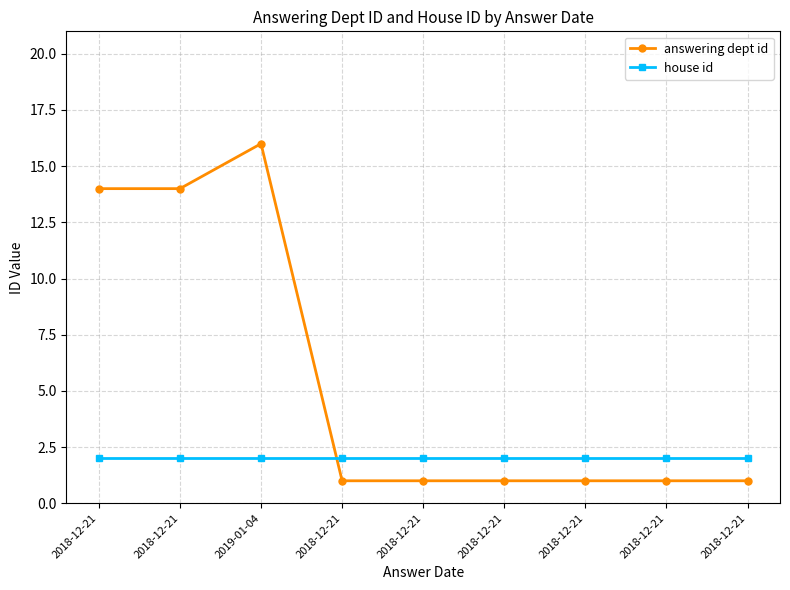

Does the chart have visible grid lines?

Yes